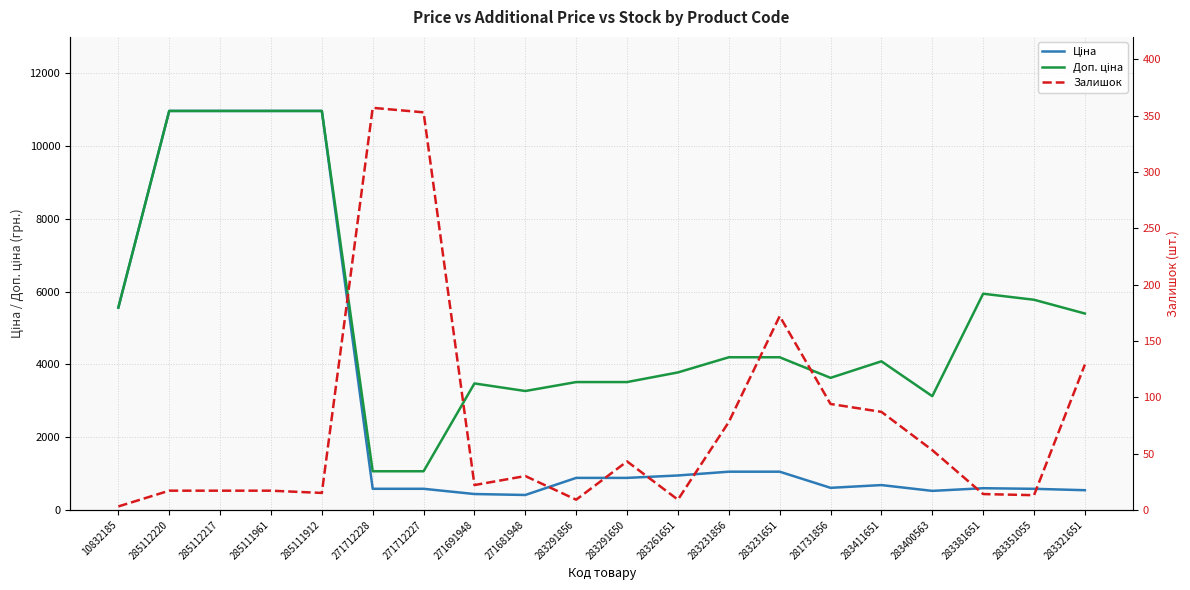

At which label does Доп. ціна reach its peak?

285112220